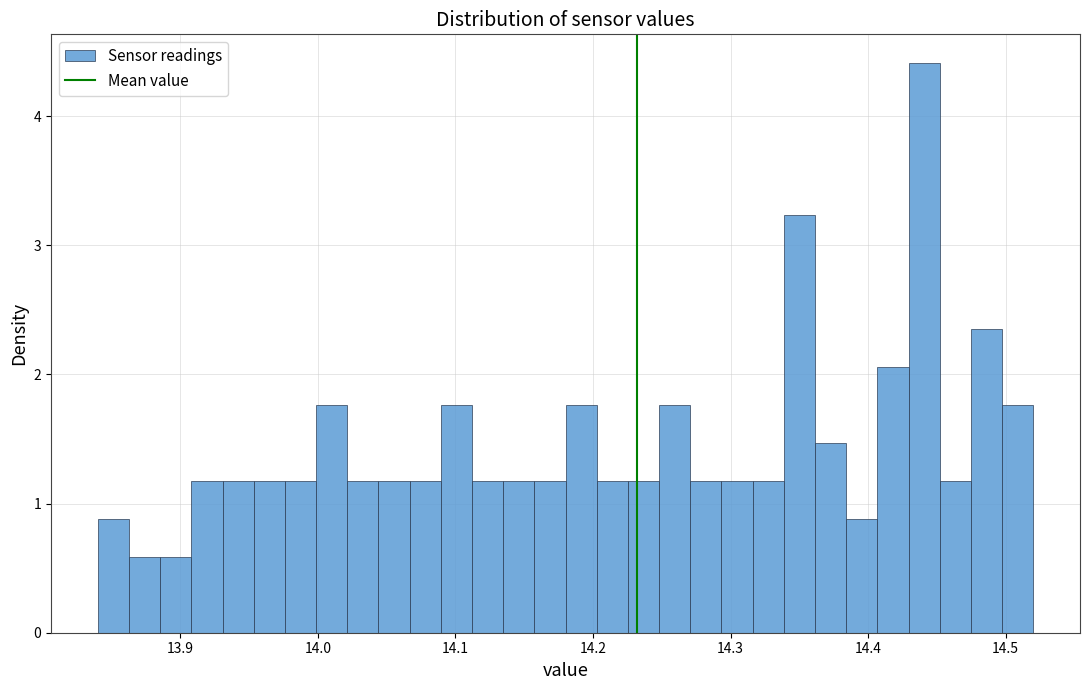

Read against the x-axis, roughly where is the centre of the tallest bar?

14.44